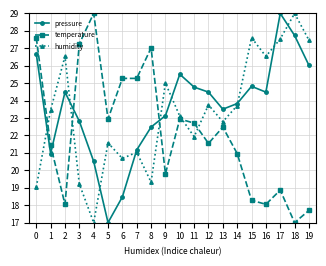

What is the spread (max minus min) of values at 2?

8.5